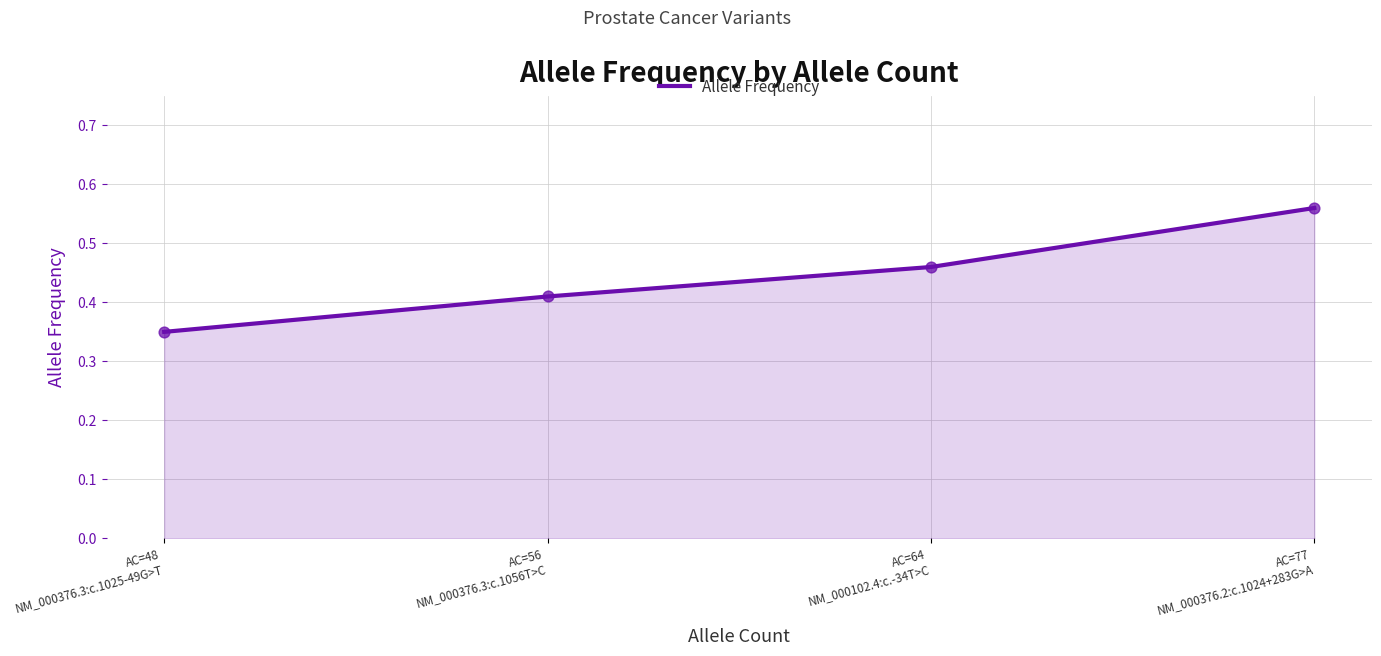

Which has a higher value, AC=56
NM_000376.3:c.1056T>C or AC=77
NM_000376.2:c.1024+283G>A?

AC=77
NM_000376.2:c.1024+283G>A